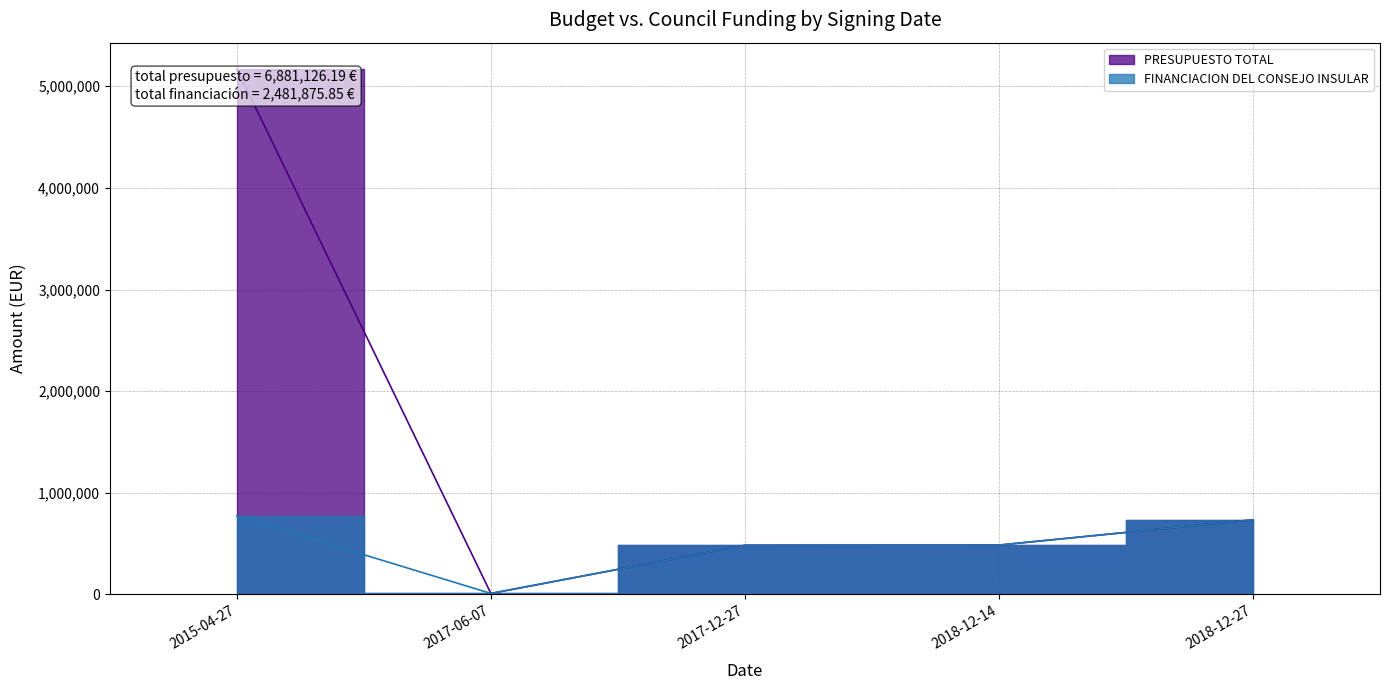

What position from the left is 2015-04-27?

1